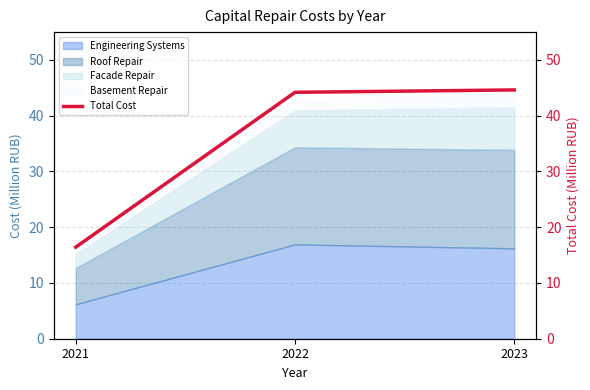

Which has a higher value, 2021 or 2022?

2022